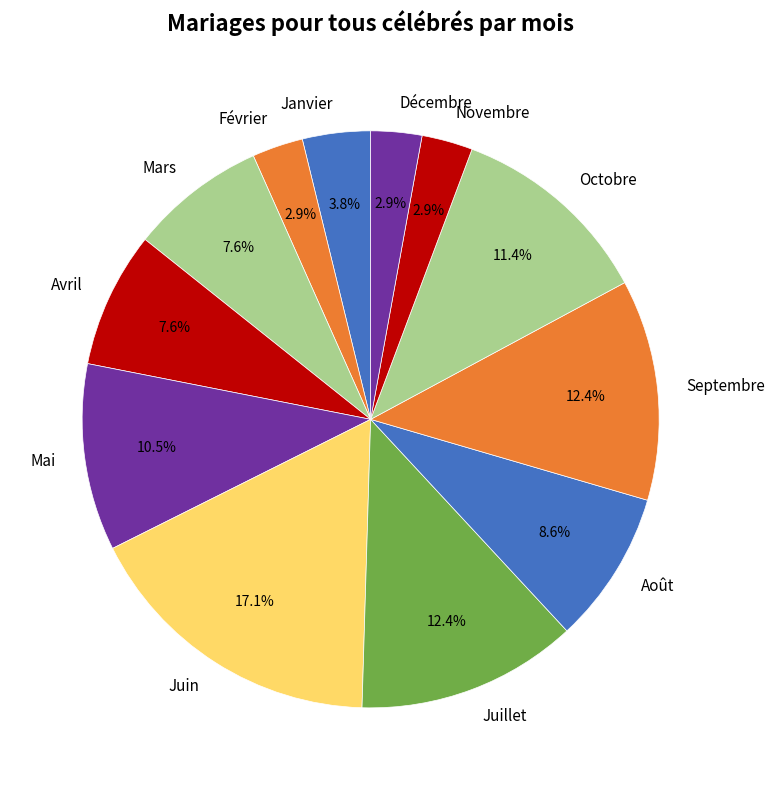

The Octobre slice represents 11% of the pie. True or false?

True